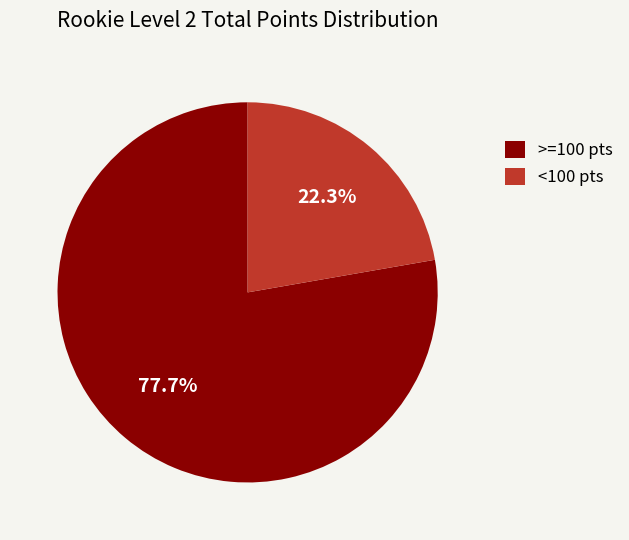

To the nearest percent, what is the average slice percentage?

50%